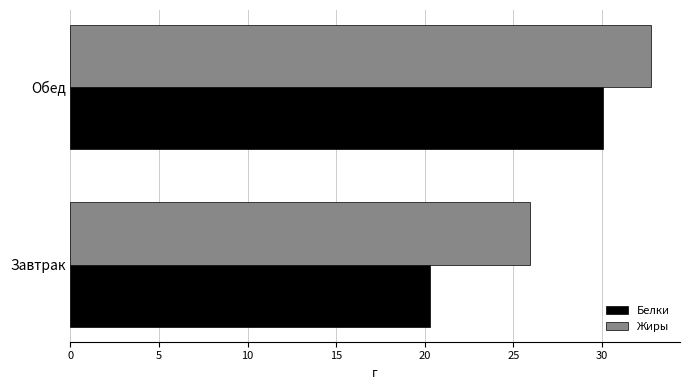

What is the difference between the maximum and minimum values in the Жиры series?

6.8